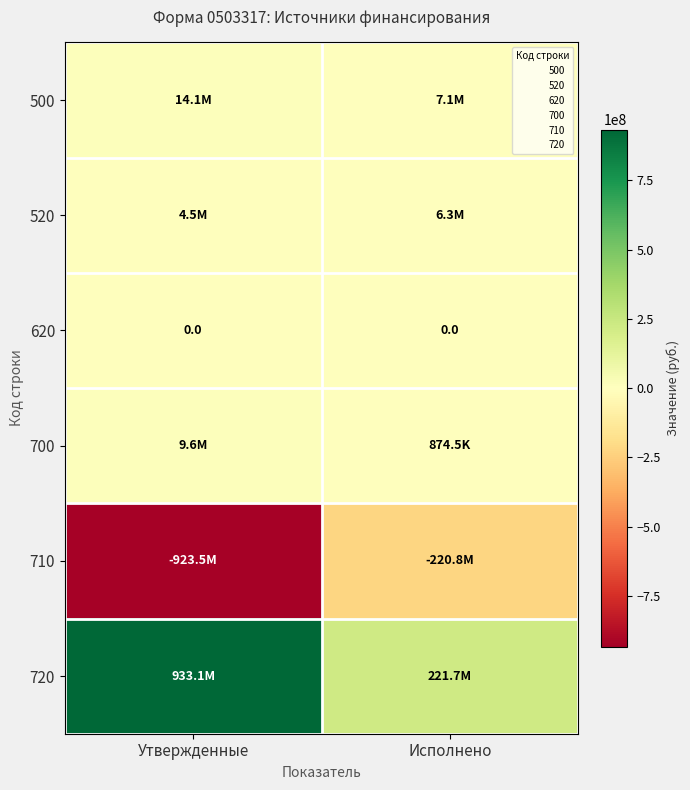

At how many categories does at least one series exceed -279602638?

2